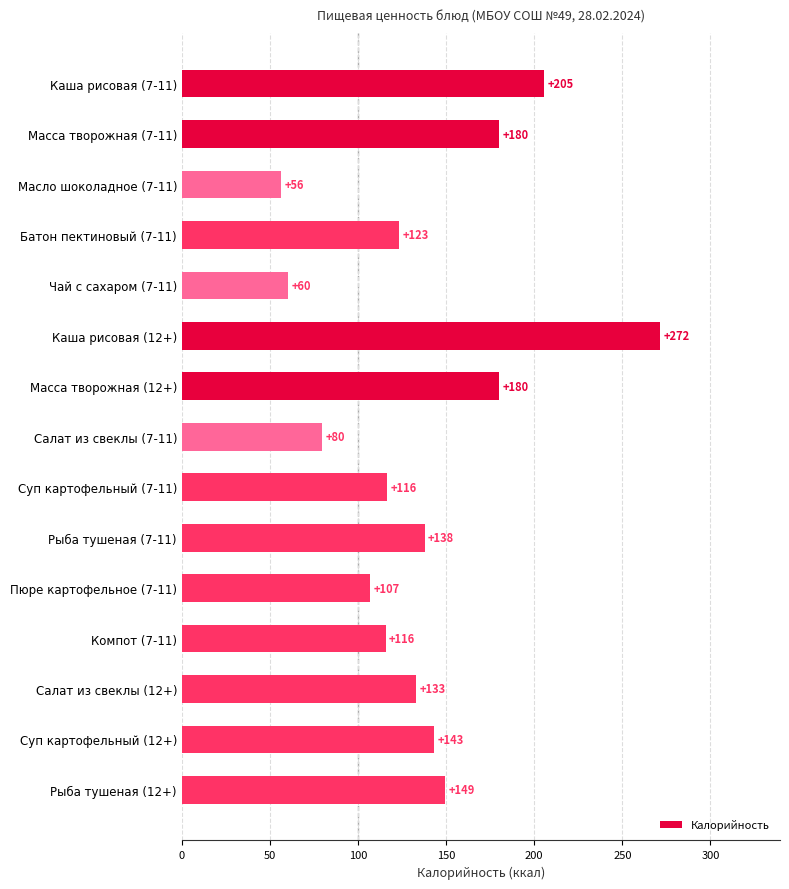

What is the average value?

137.2